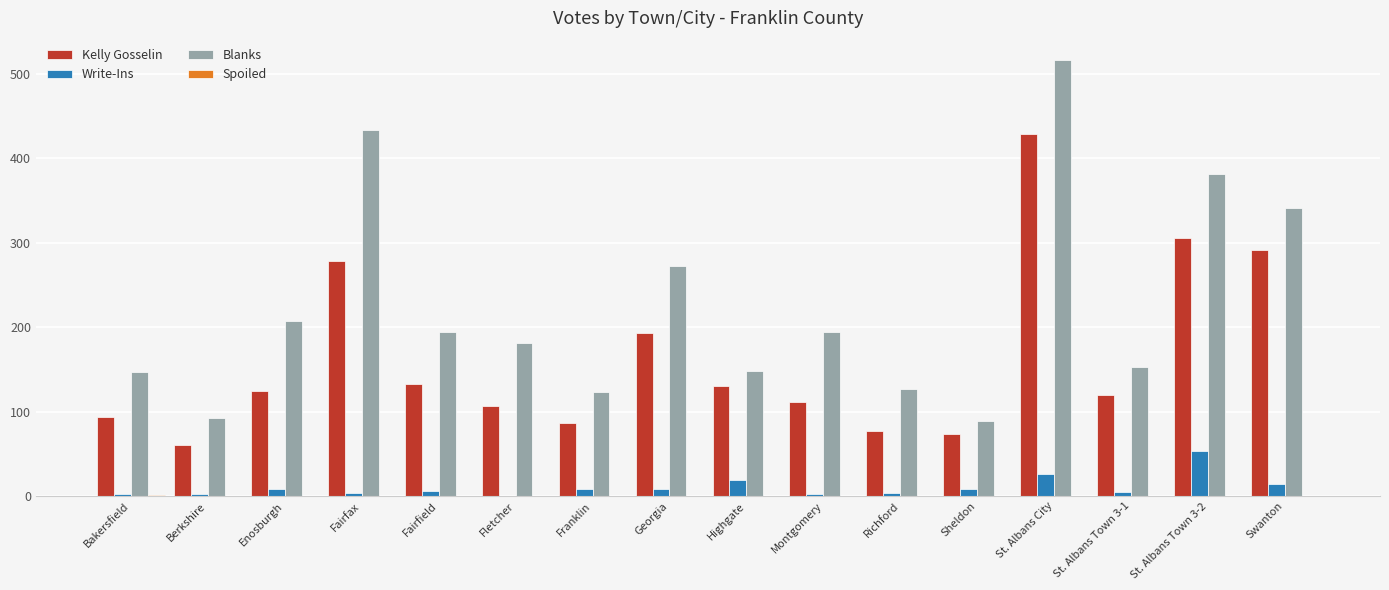

Is the value of Write-Ins at Bakersfield greater than the value of Kelly Gosselin at Bakersfield?

No